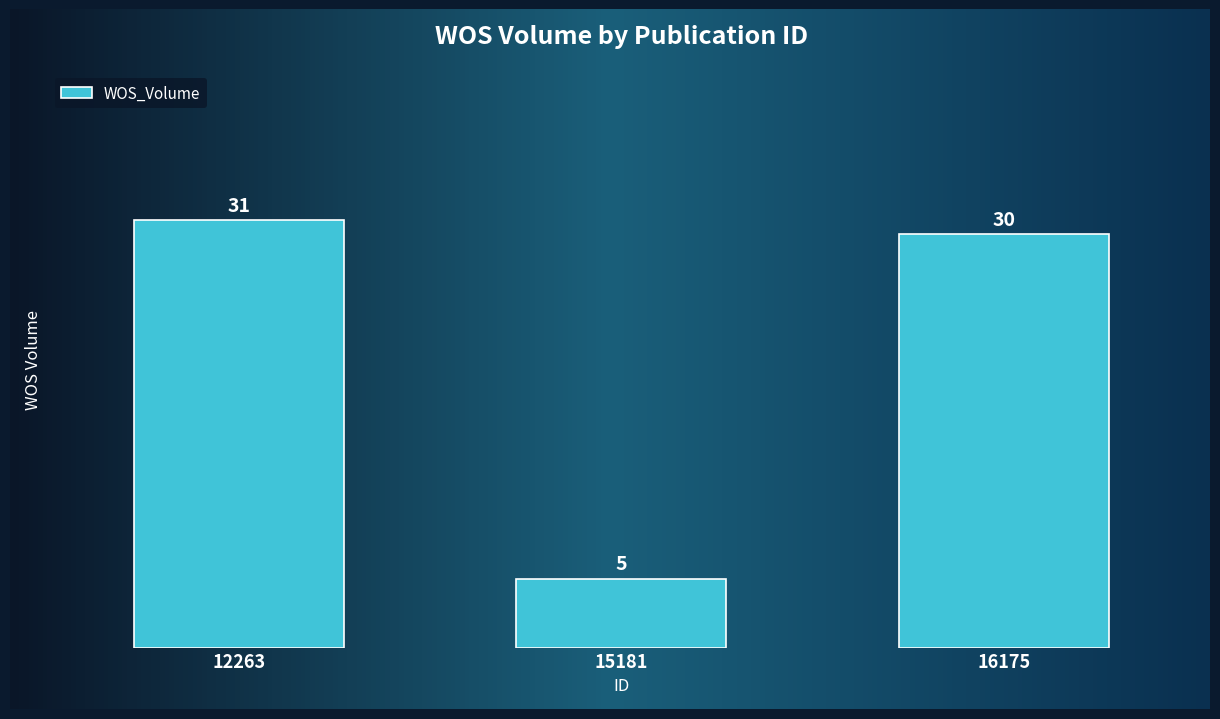

What is the sum of all values?

66